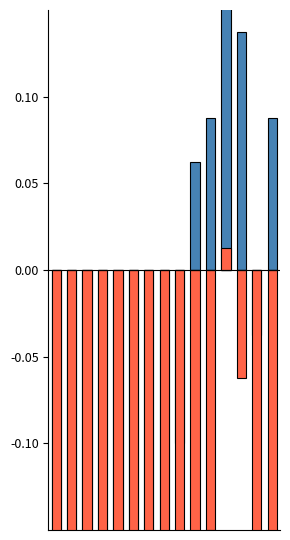

Is the value of Min Temp (C) at 10 greater than the value of Max Temp (C) at 6?

No